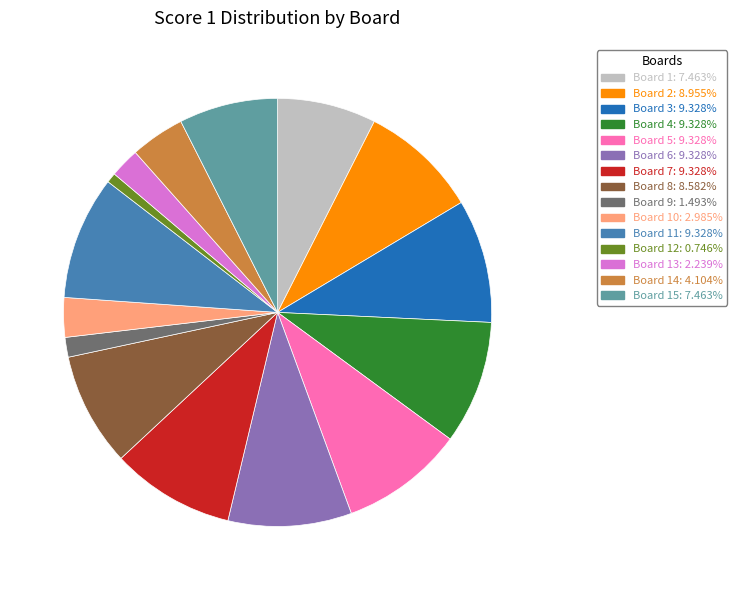

Is there any slice that represents more than half of the pie?

No